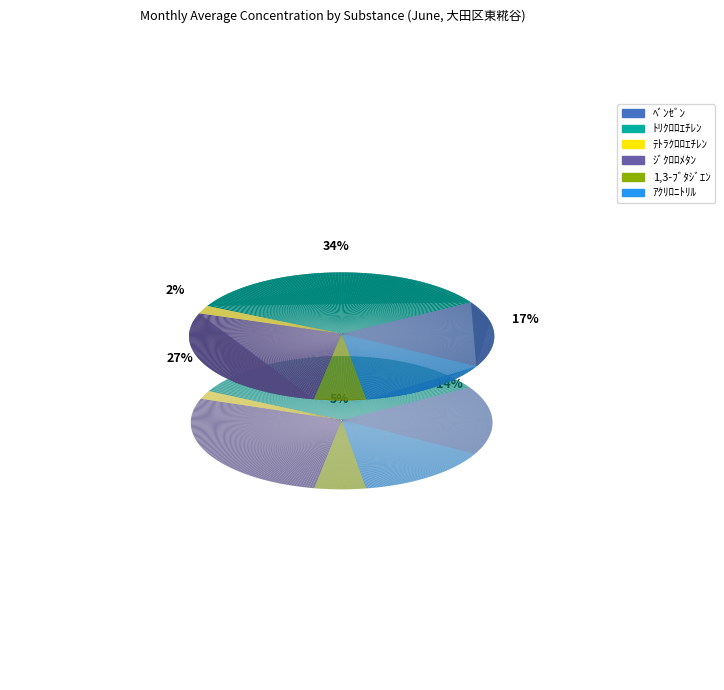

The ﾄﾘｸﾛﾛｴﾁﾚﾝ slice represents 34% of the pie. True or false?

True